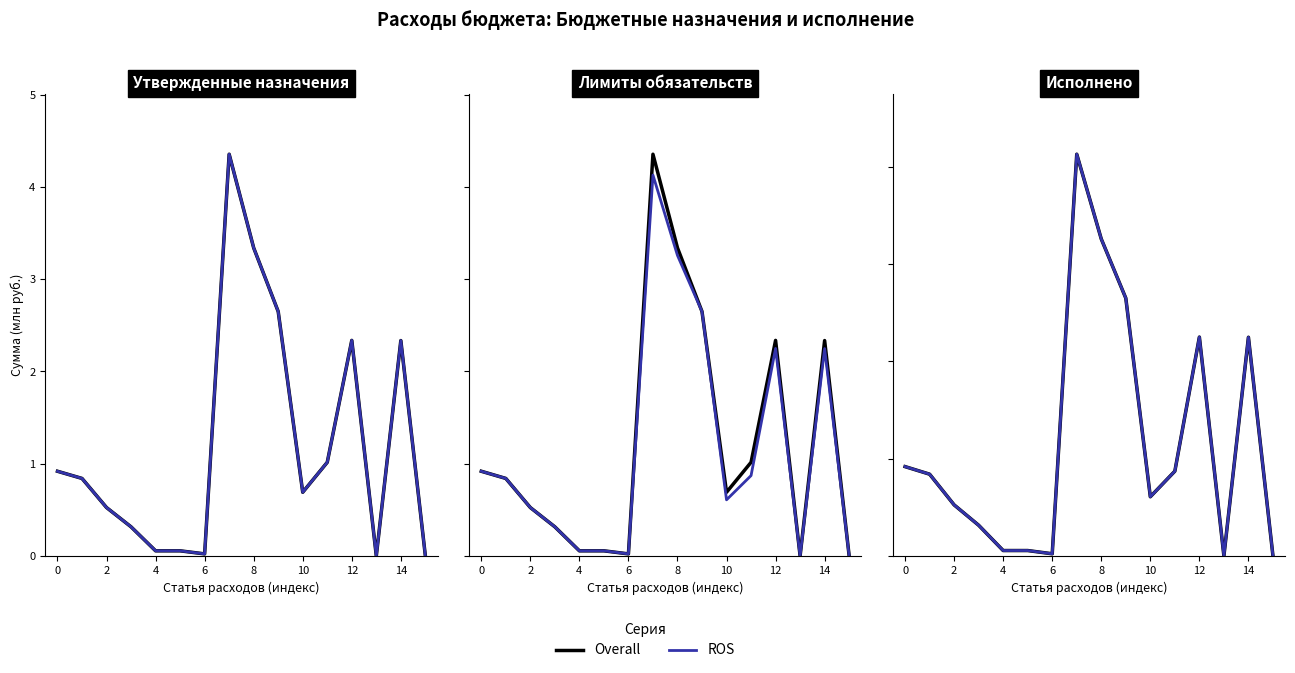

Does the chart display data point markers on the line(s)?

No